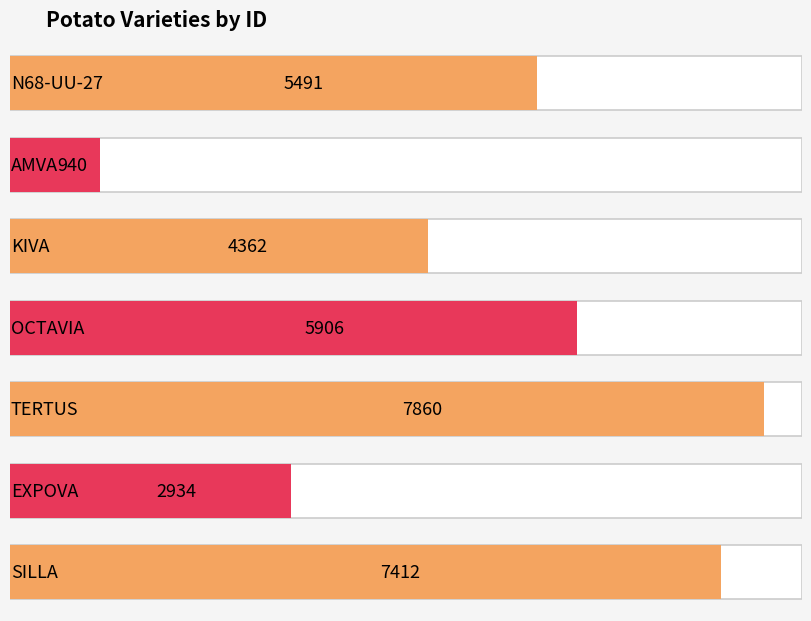

How many series are shown in this chart?

1